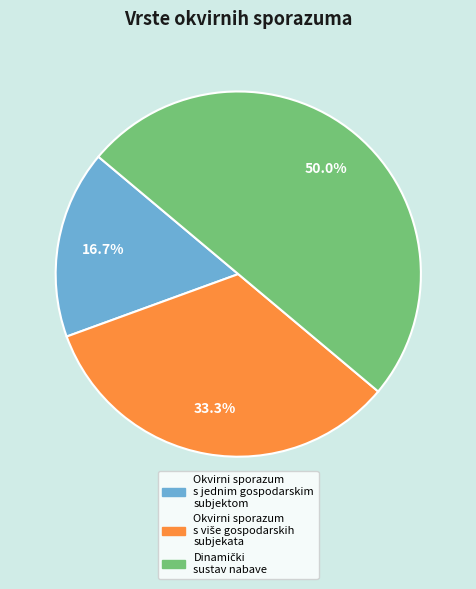

Which slice is the smallest?

Okvirni sporazum s jednim gospodarskim subjektom